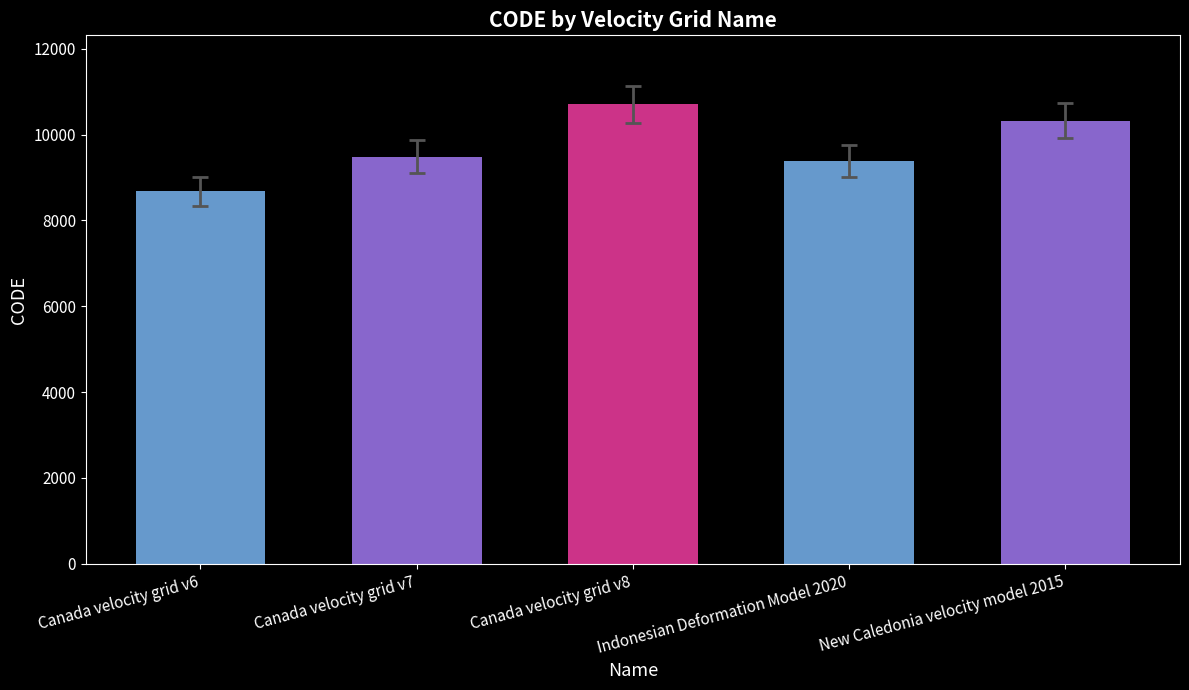

Read the value at Canada velocity grid v8, to the nearest 50.

10700